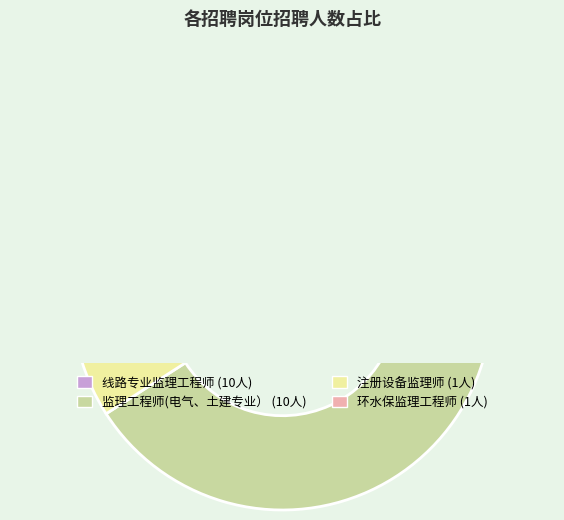

How many slices are in this pie chart?

4